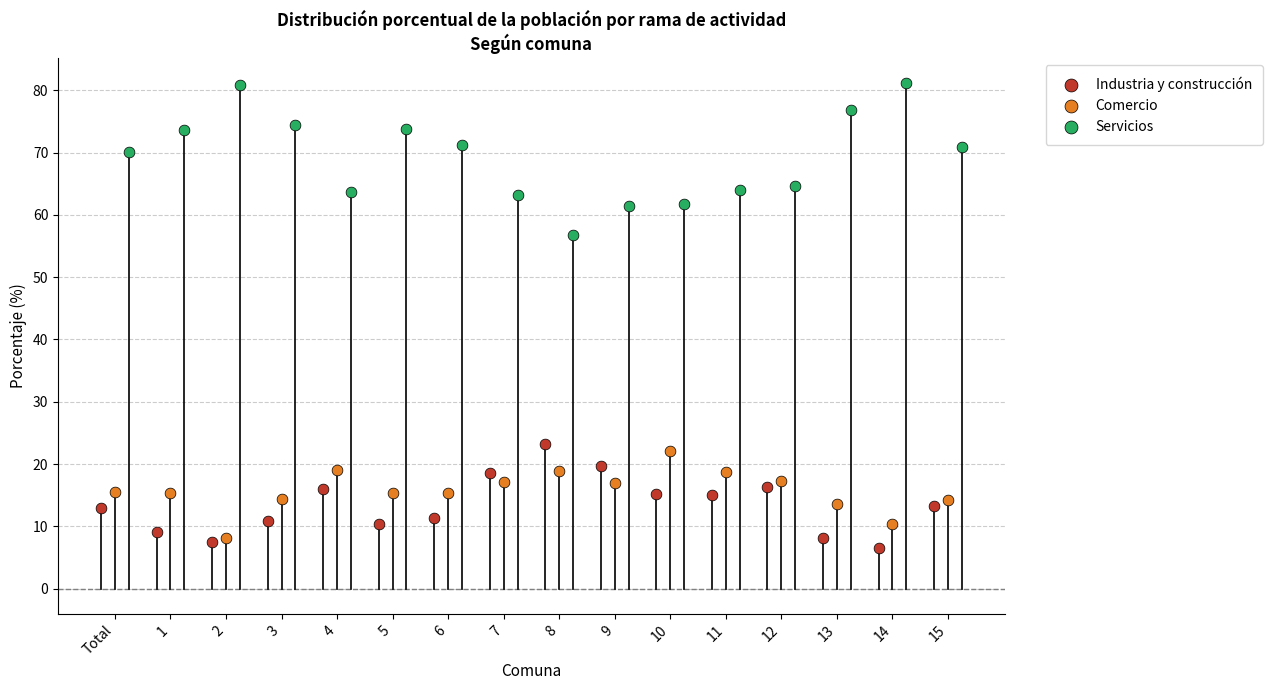

Which series reaches the maximum Y coordinate?

Servicios